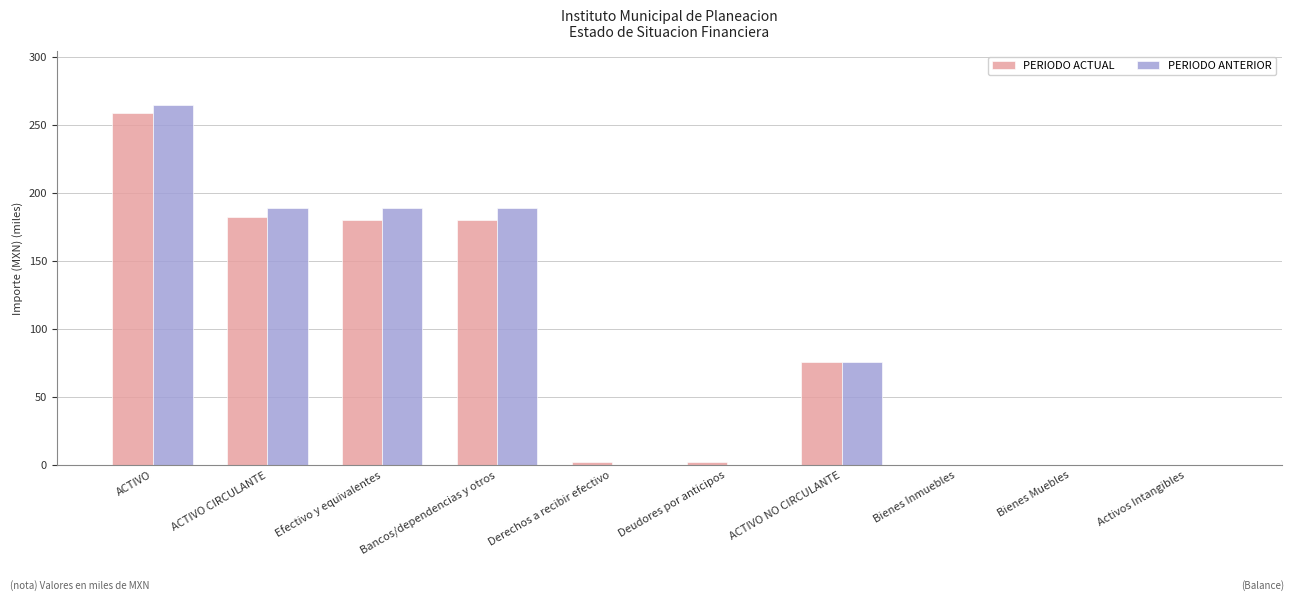

What is the difference between the PERIODO ANTERIOR values at ACTIVO CIRCULANTE and Activos Intangibles?

189.0